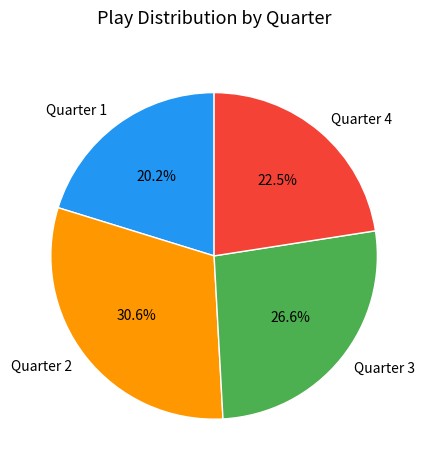

To the nearest percent, what portion does Quarter 2 represent?

31%